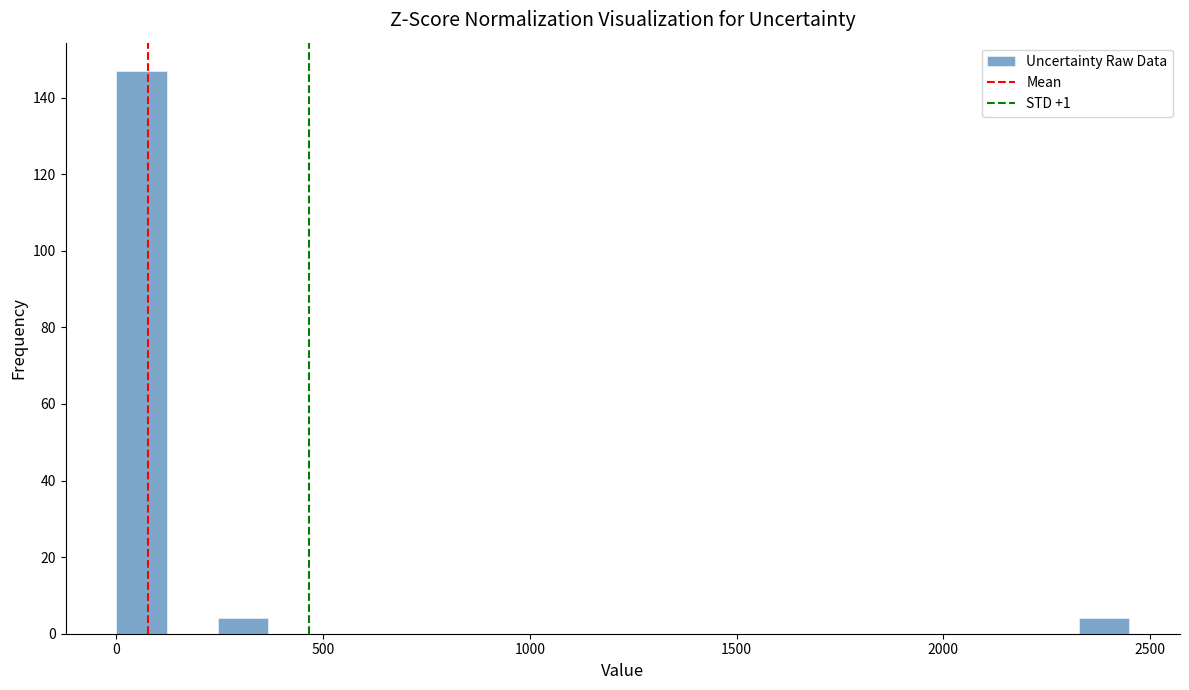

Around what value on the x-axis is the tallest bar? Give the approximate position of its centre, as read against the axis.

50